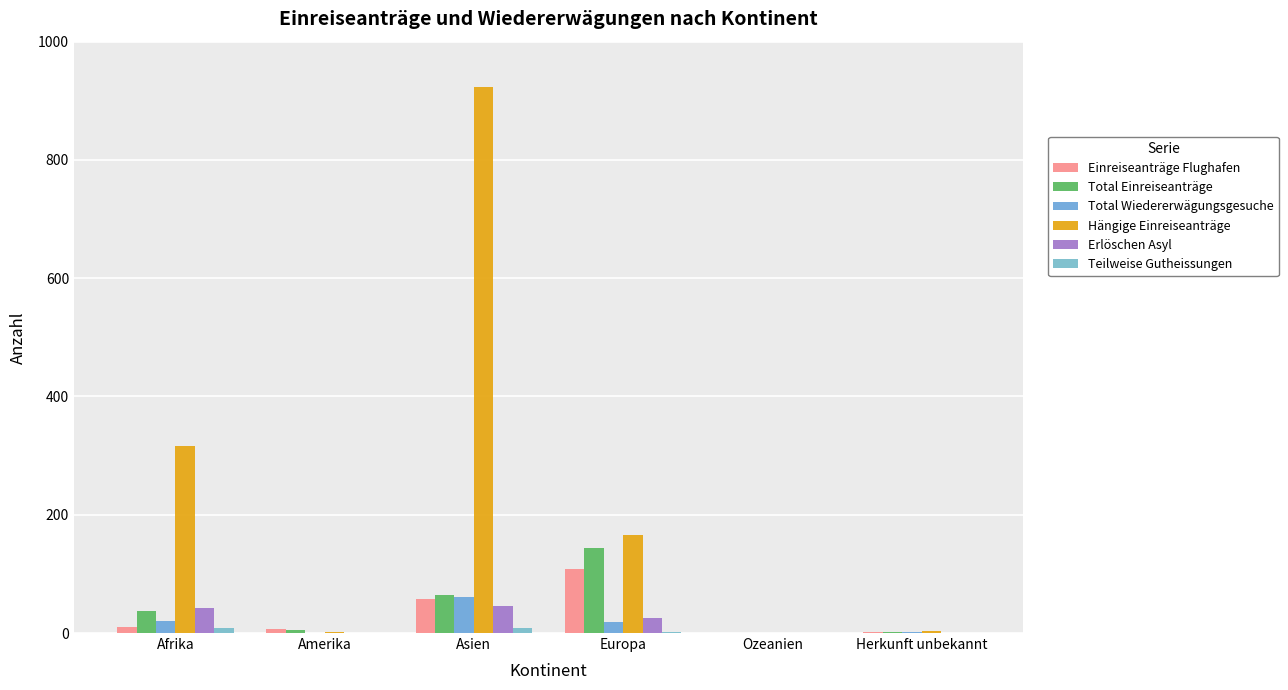

Is the value of Hängige Einreiseanträge at Herkunft unbekannt greater than the value of Total Einreiseanträge at Amerika?

No